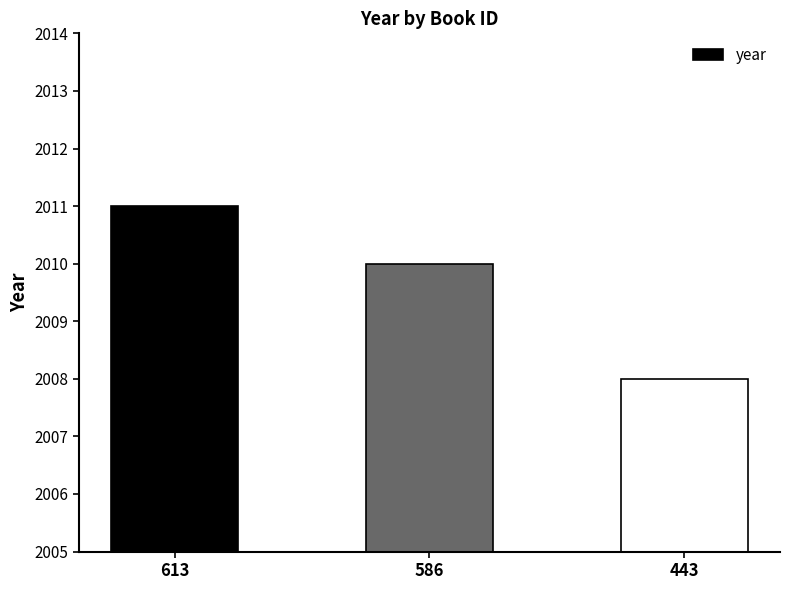

What is the value of the 1st bar from the left?

2011